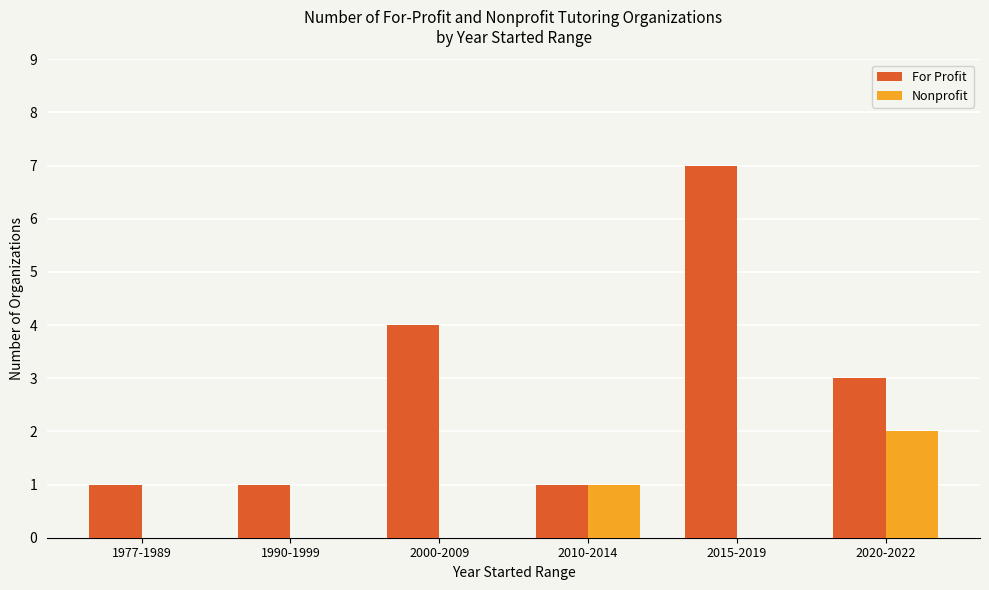

What is the sum of all For Profit values?

17